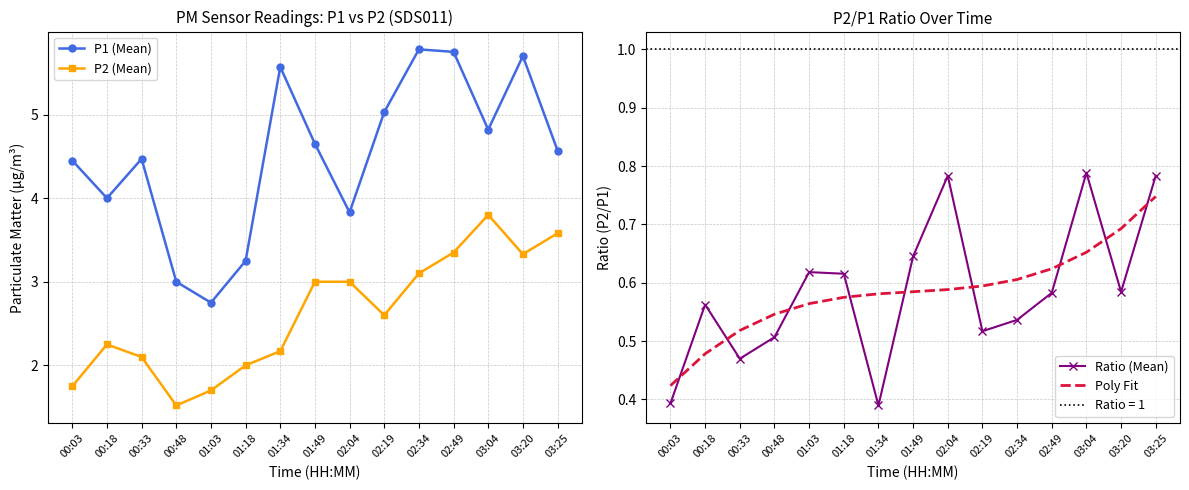

What is the sum of the Ratio (Mean) values at 00:48 and 01:03?

1.1